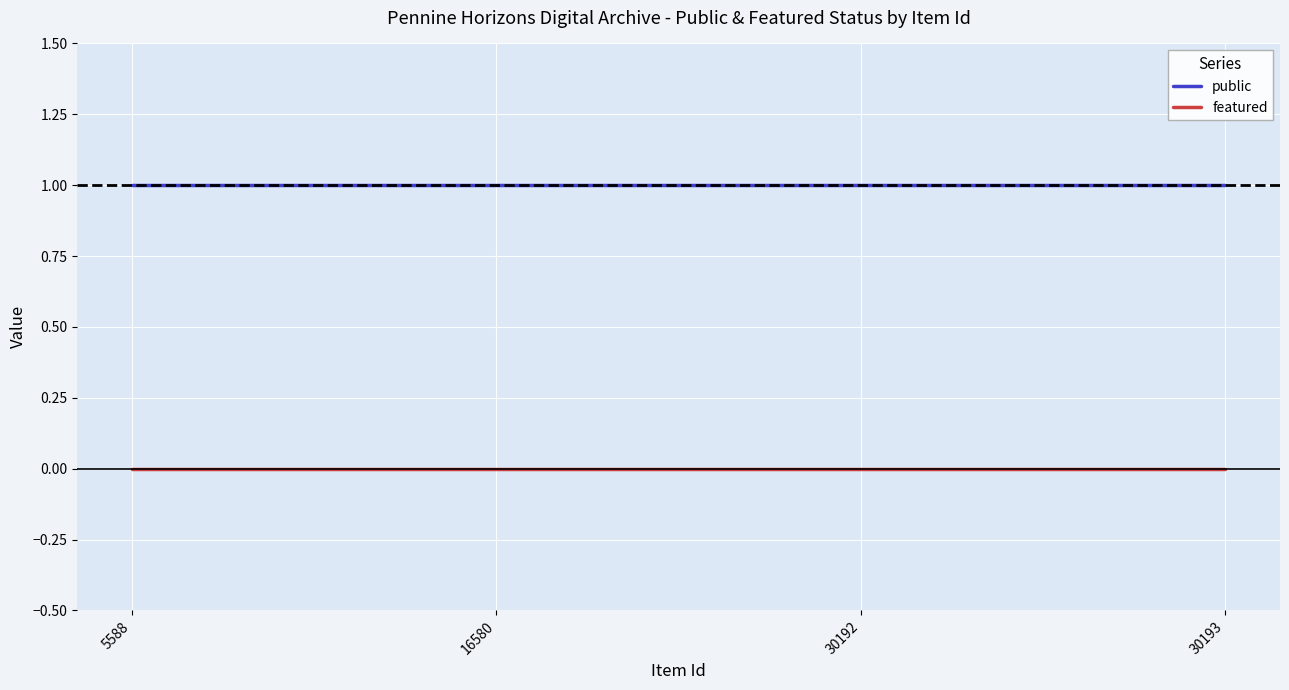

Reading right to left, extract all data points from this chart.

public: 1	1	1	1
featured: 0	0	0	0